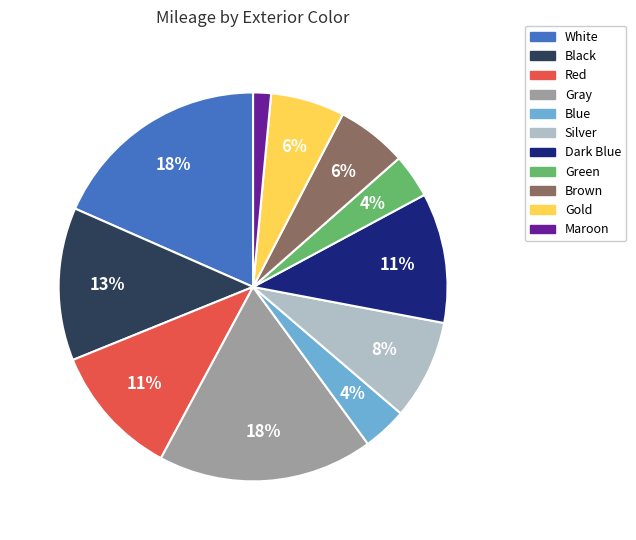

Is it true that Blue is 4% of the pie?

True